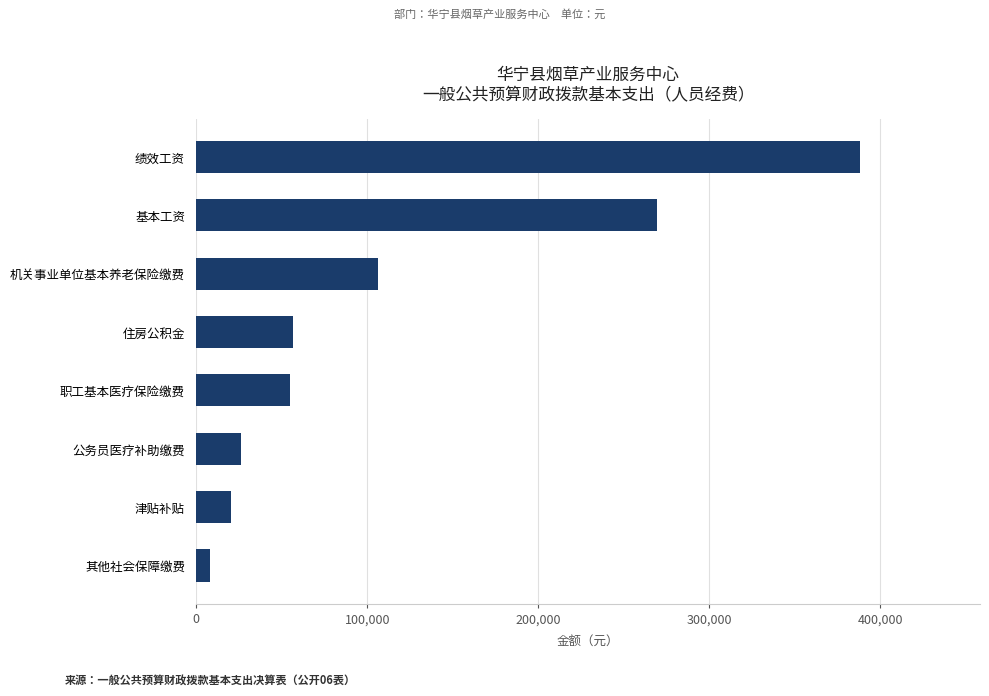

At which label is the value closest to 198254?

基本工资